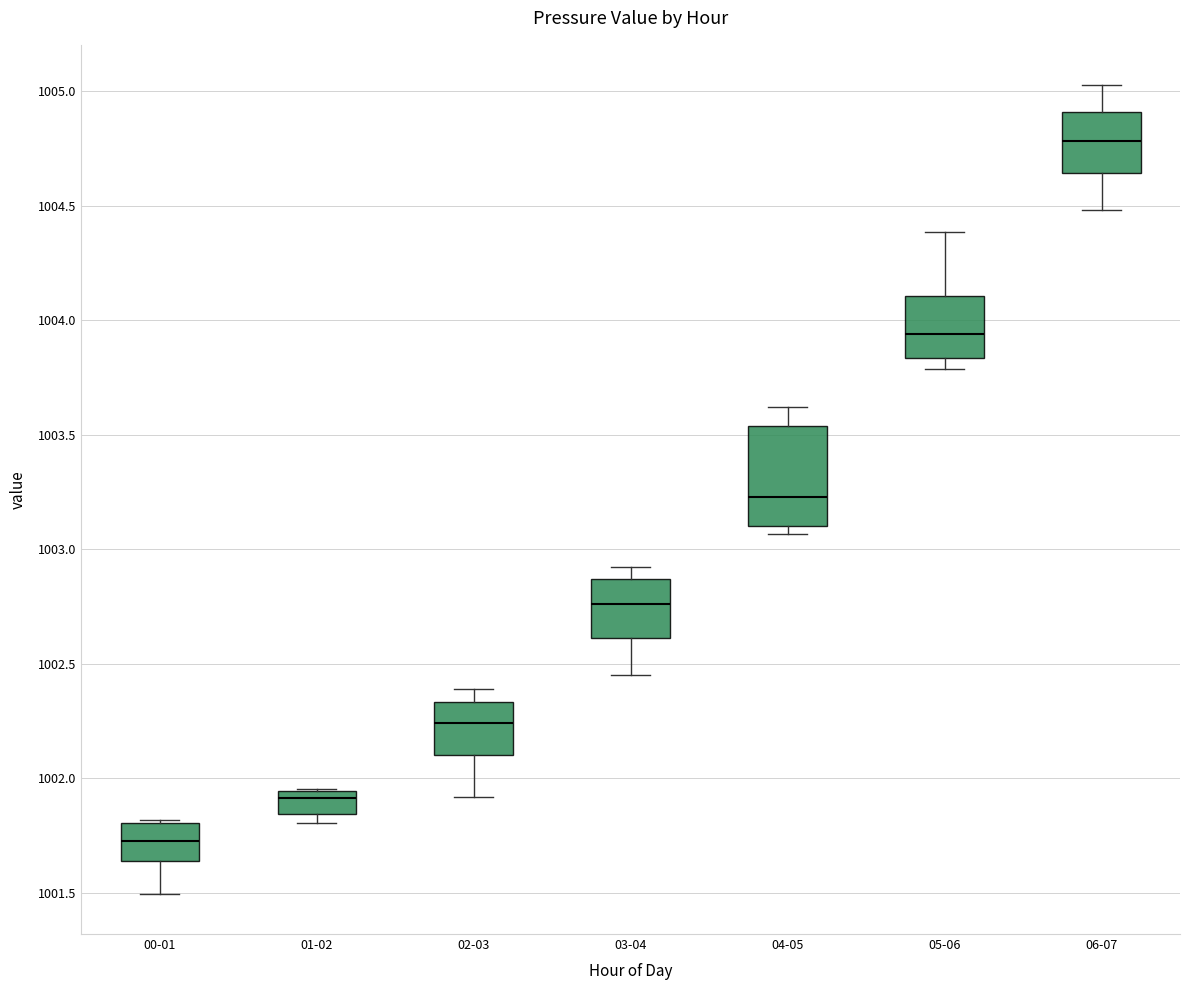

Reading left to right, transcribe this box plot: for each box, give where its median line is, the range the box spans, and where its two whiskers end, as read against the y-axis. The values are not printed on the chart, so give them approximately, as read against the axis.

00-01: median 1001.75, box 1001.65 to 1001.80, whiskers 1001.50 to 1001.80
01-02: median 1001.90, box 1001.85 to 1001.95, whiskers 1001.80 to 1001.95
02-03: median 1002.25, box 1002.10 to 1002.35, whiskers 1001.90 to 1002.40
03-04: median 1002.75, box 1002.60 to 1002.85, whiskers 1002.45 to 1002.90
04-05: median 1003.25, box 1003.10 to 1003.55, whiskers 1003.05 to 1003.60
05-06: median 1003.95, box 1003.85 to 1004.10, whiskers 1003.80 to 1004.40
06-07: median 1004.80, box 1004.65 to 1004.90, whiskers 1004.50 to 1005.05